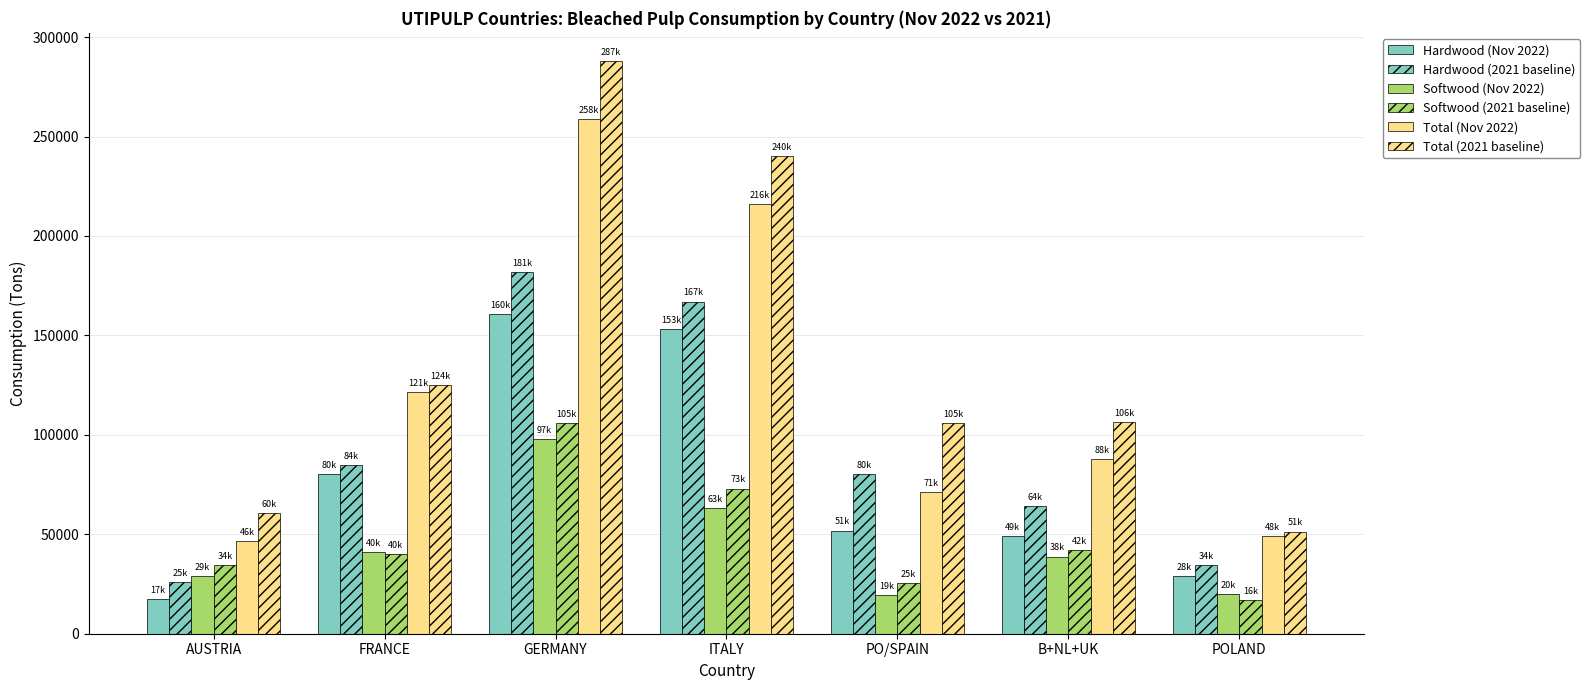

What is the sum of all Softwood (2021 baseline) values?

337920